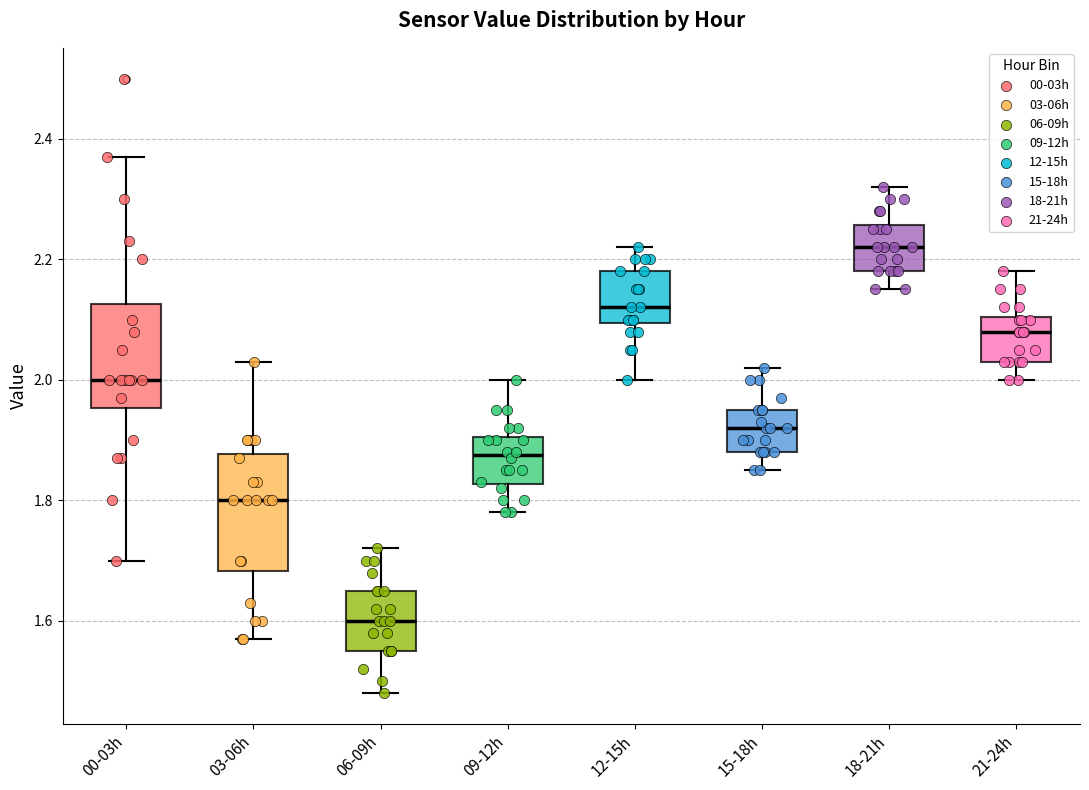

Where is the upper edge of the box for 00-03h on the y-axis? The values are not printed on the chart, so give them approximately, as read against the axis.

2.12